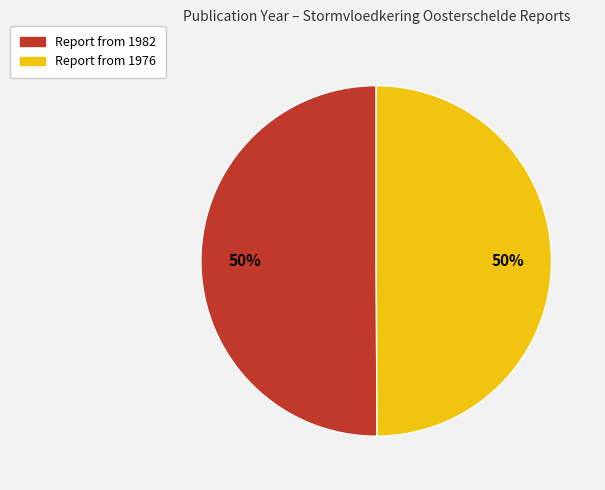

To the nearest percent, what is the average slice percentage?

50%